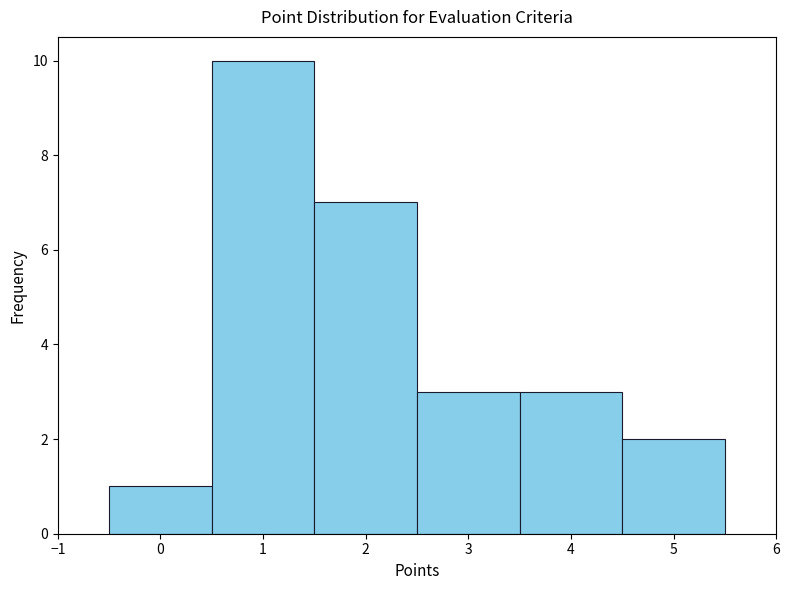

Reading left to right, transcribe this chart: for each bar, give the range it covers on the x-axis and its height. The values are not printed on the chart, so give them approximately, as read against the axis.

-0.5 to 0.5: 1
0.5 to 1.5: 10
1.5 to 2.5: 7
2.5 to 3.5: 3
3.5 to 4.5: 3
4.5 to 5.5: 2